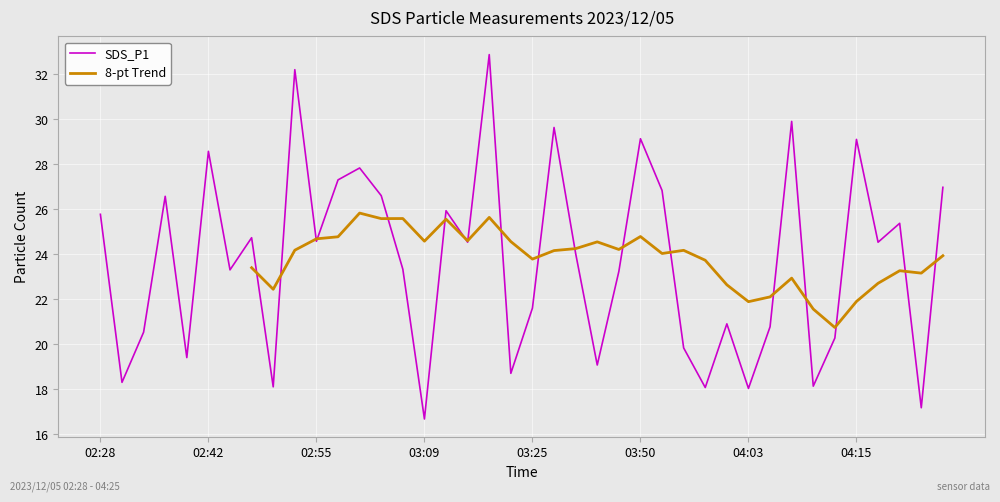

What is the label of the 38th point from the right?

02:33